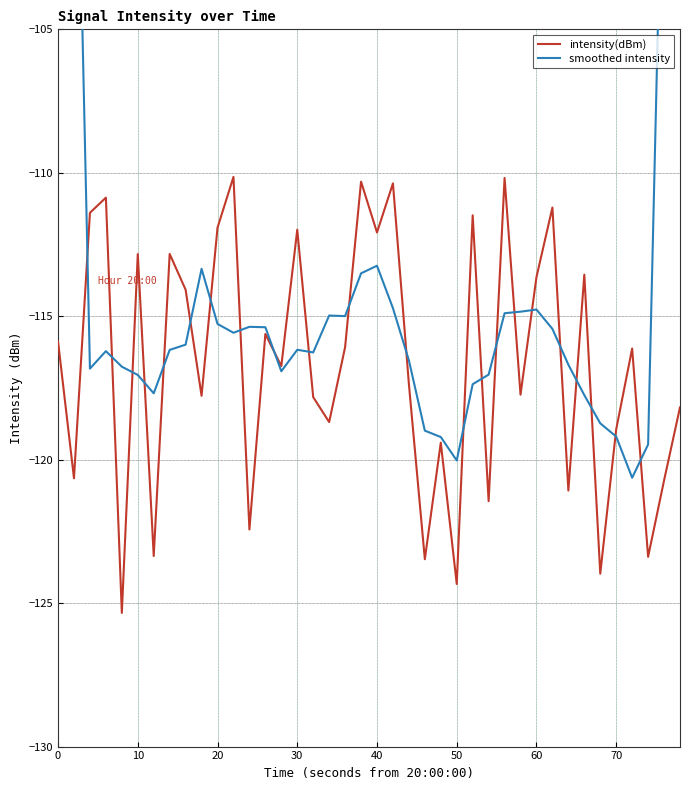

List the series in order of their overall mean, lowest first.

intensity(dBm), smoothed intensity